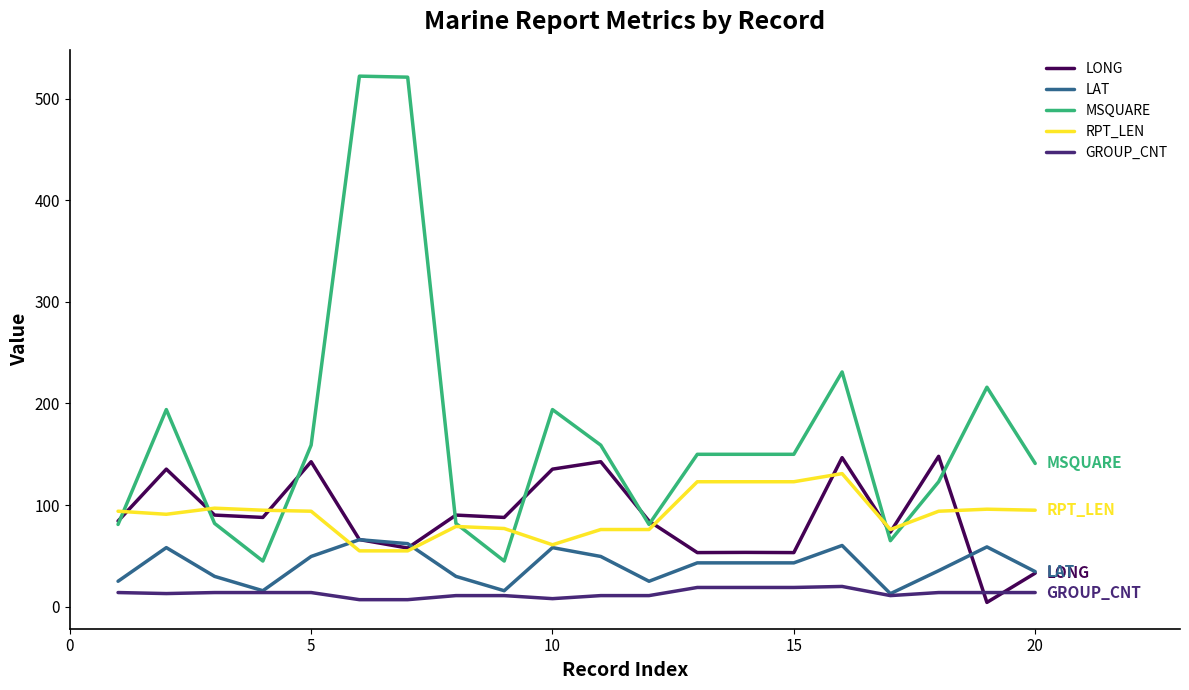

True or false: MSQUARE and LAT cross at least once.

False